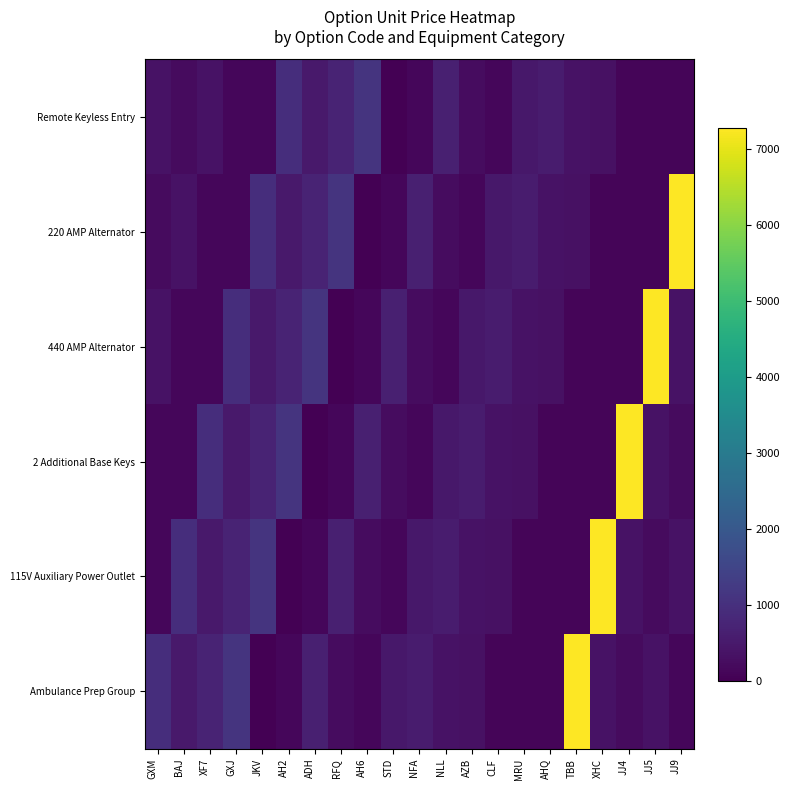

At JKV, list the series in order from largest to smallest.

115V Auxiliary Power Outlet, 220 AMP Alternator, 2 Additional Base Keys, 440 AMP Alternator, Remote Keyless Entry, Ambulance Prep Group